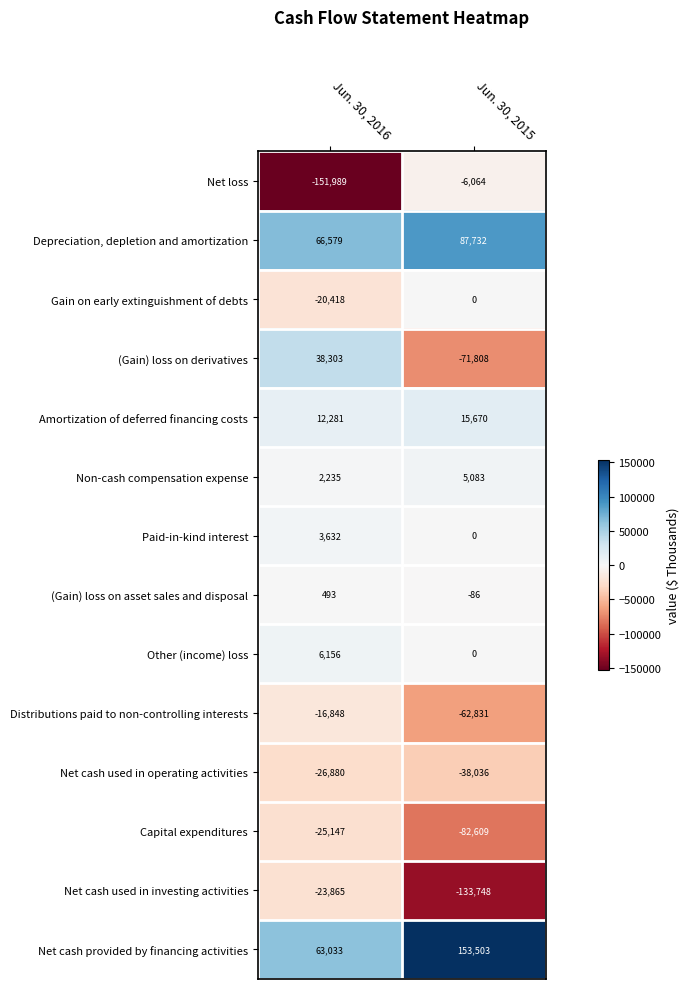

Count the number of data series in this chart.

14